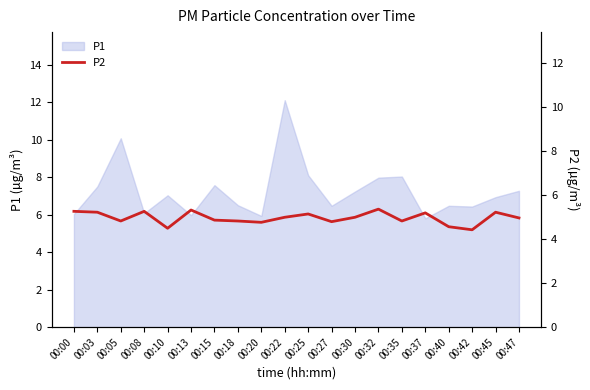

What is the lowest value of the P1 series?

5.8